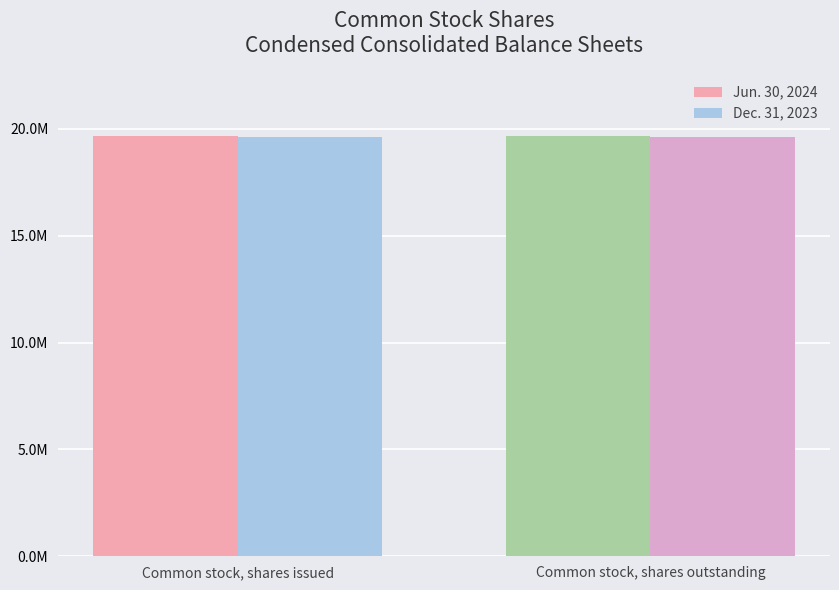

Are the bars grouped side by side (vs. stacked)?

Yes